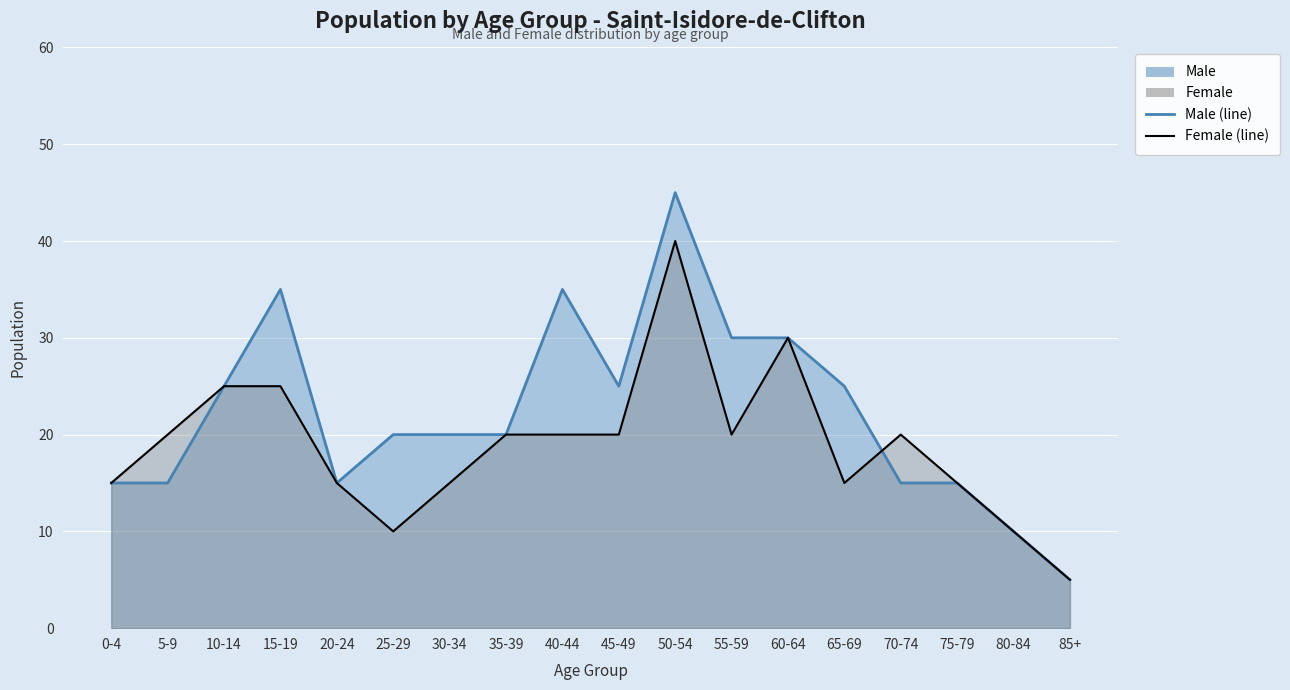

The value of Female at 75-79 is 7. True or false?

False